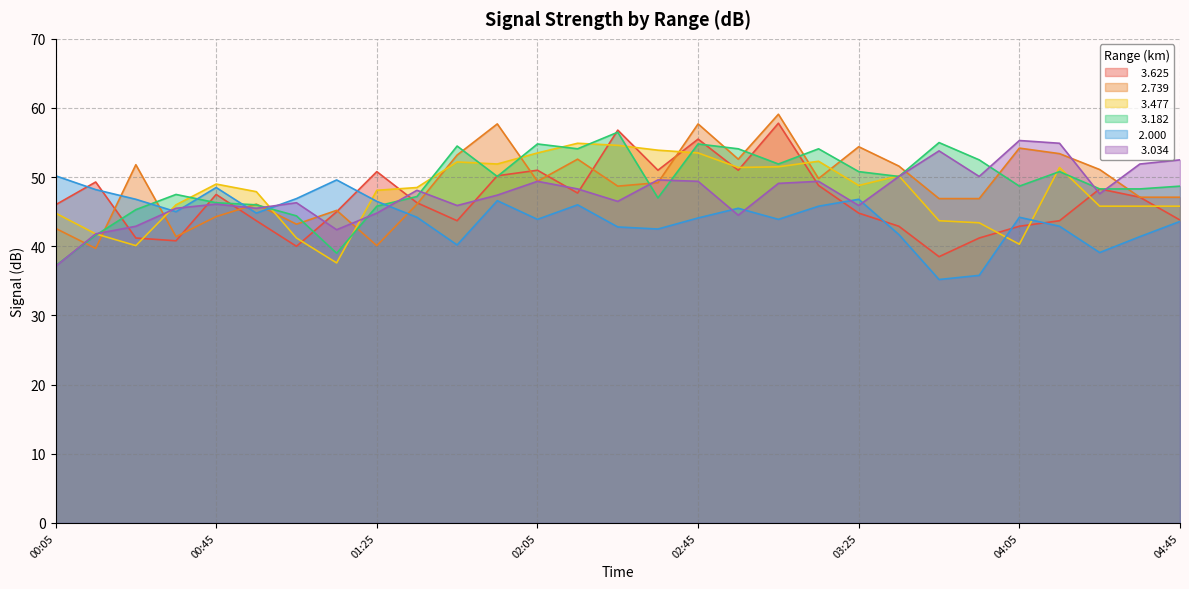

Does the chart have visible grid lines?

Yes